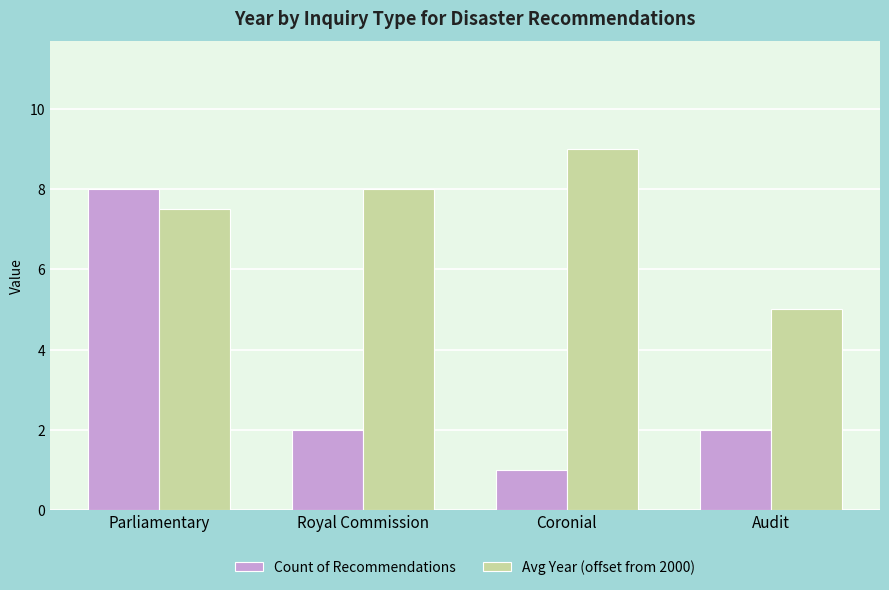

Read the Avg Year (offset from 2000) value at Parliamentary.

7.5